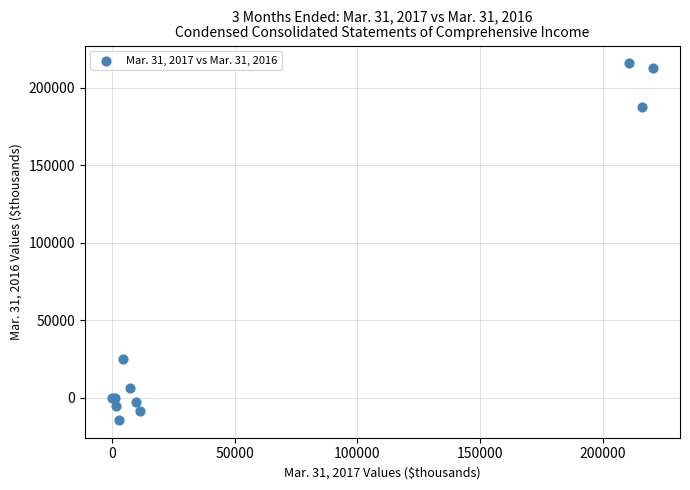

What Y value in the scatter plot is closest to 100710?

24960